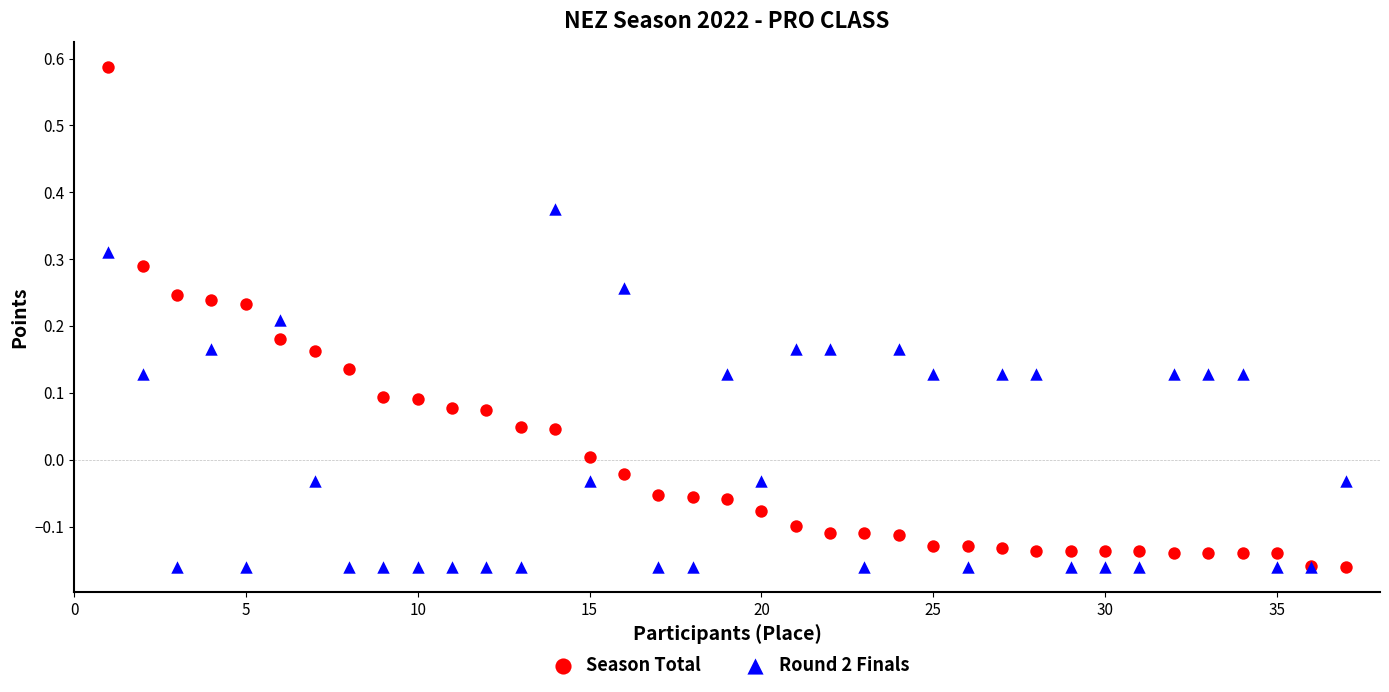

Which series contains the highest Y value?

Season Total